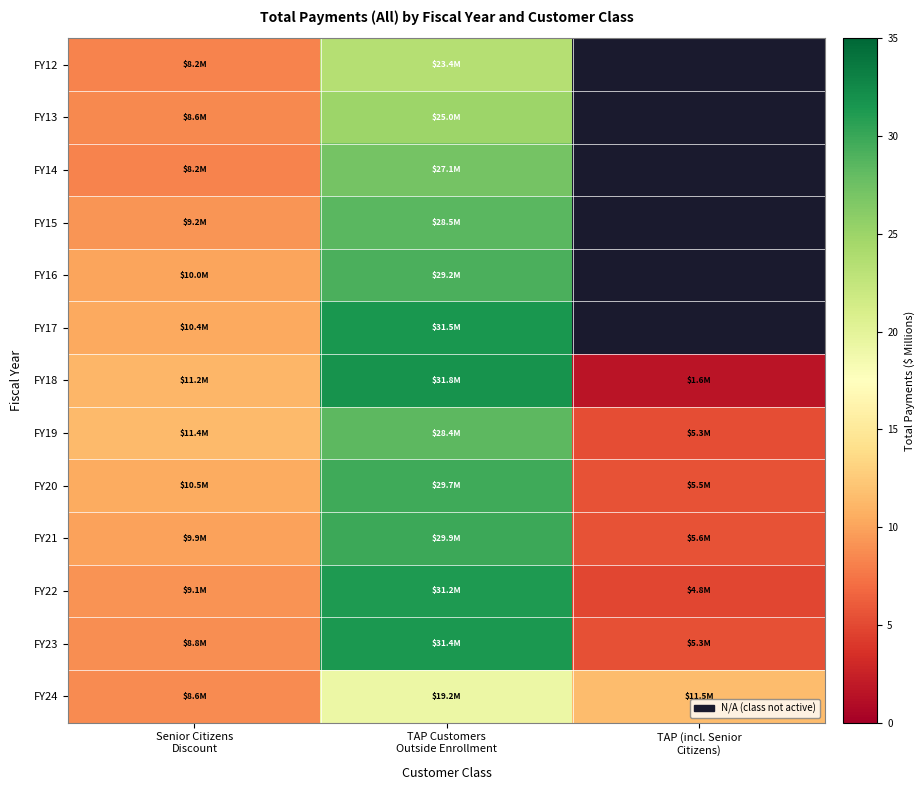

Is it true that FY24 equals 15.7 at TAP (incl. Senior Citizens)?

False